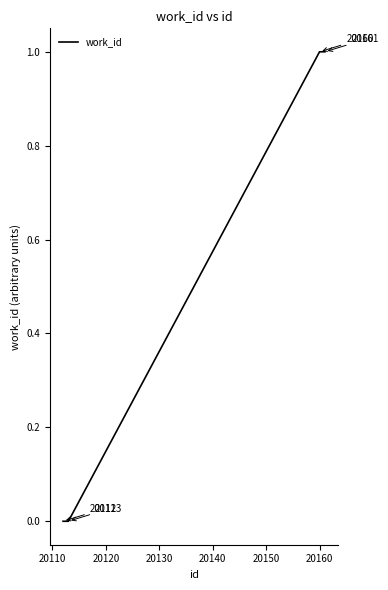

How many positive values are there?

2